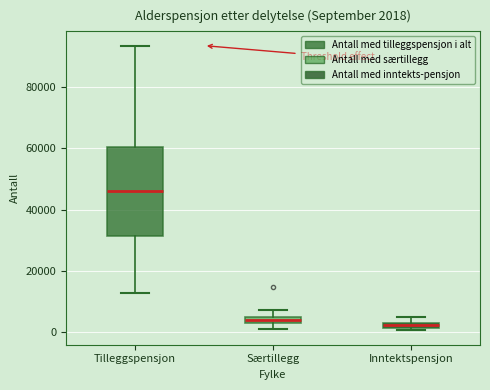

Which box's median line is the highest?

Tilleggspensjon